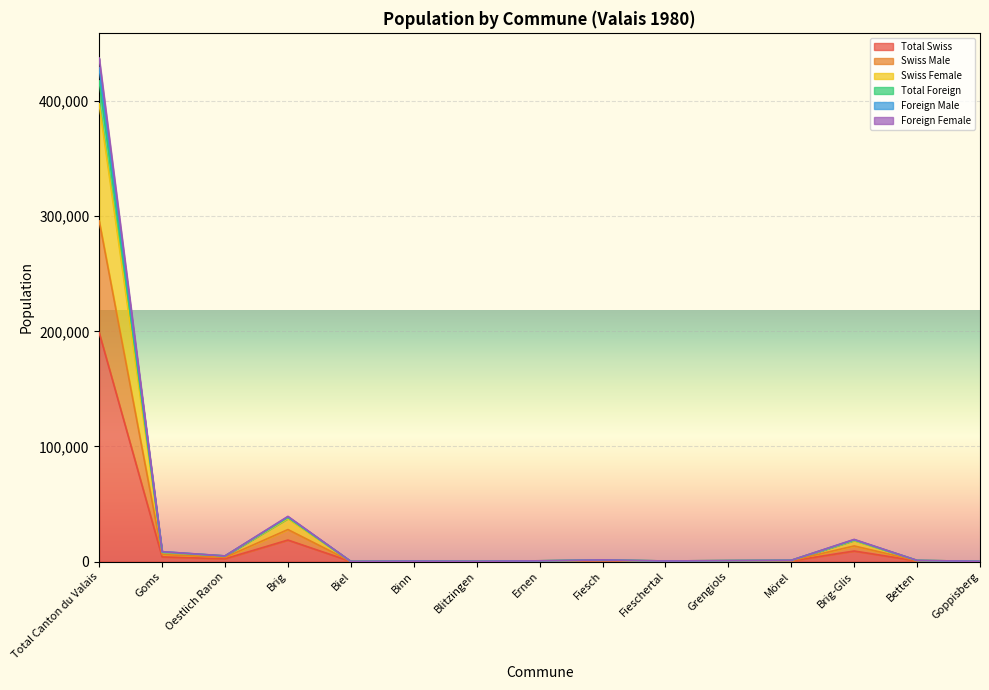

At which category is the sum across all series the highest?

Total Canton du Valais